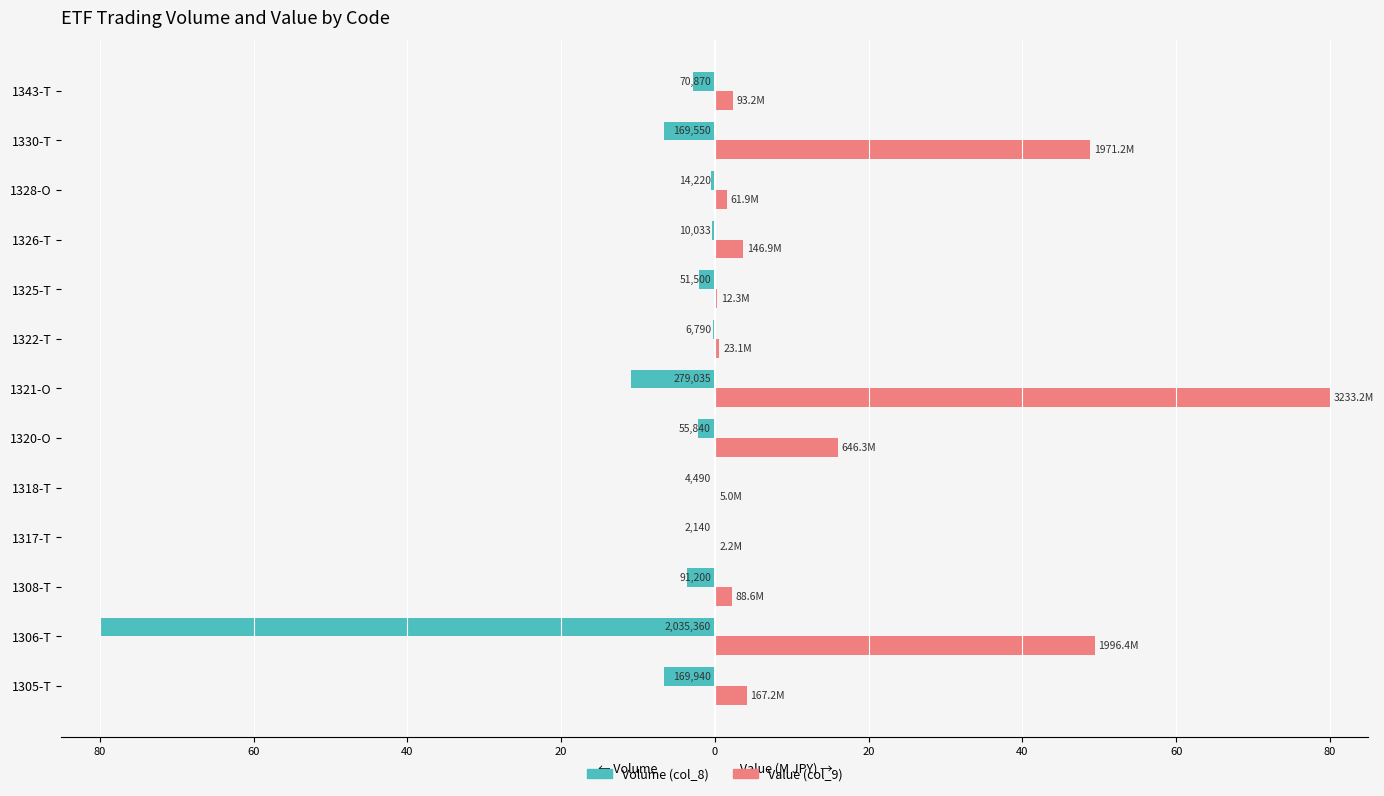

What are all the series names shown in the legend?

Volume (col_8), Value (col_9)